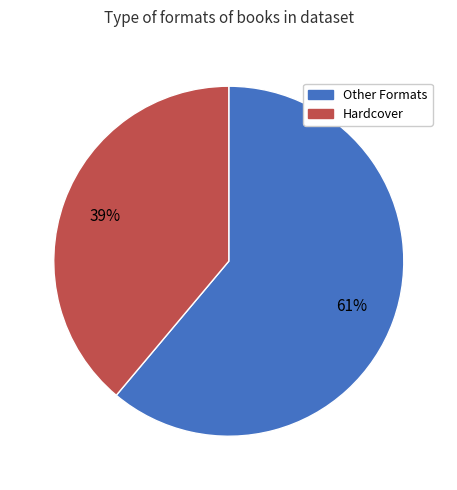

To the nearest percent, what is the average slice percentage?

50%